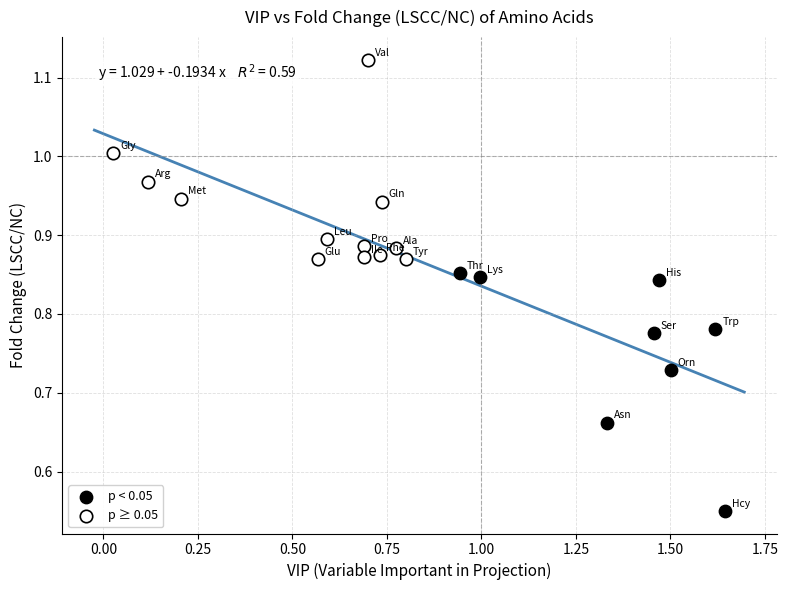

What are all the series names shown in the legend?

p < 0.05, p ≥ 0.05